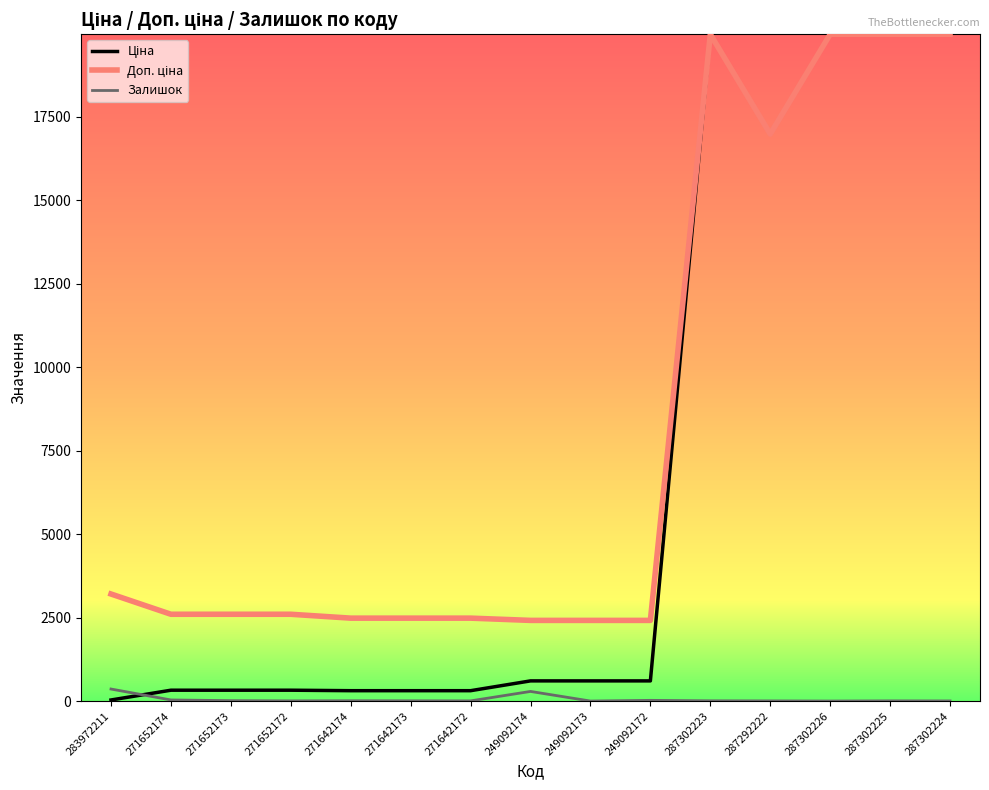

What position from the right is 271652172?

12